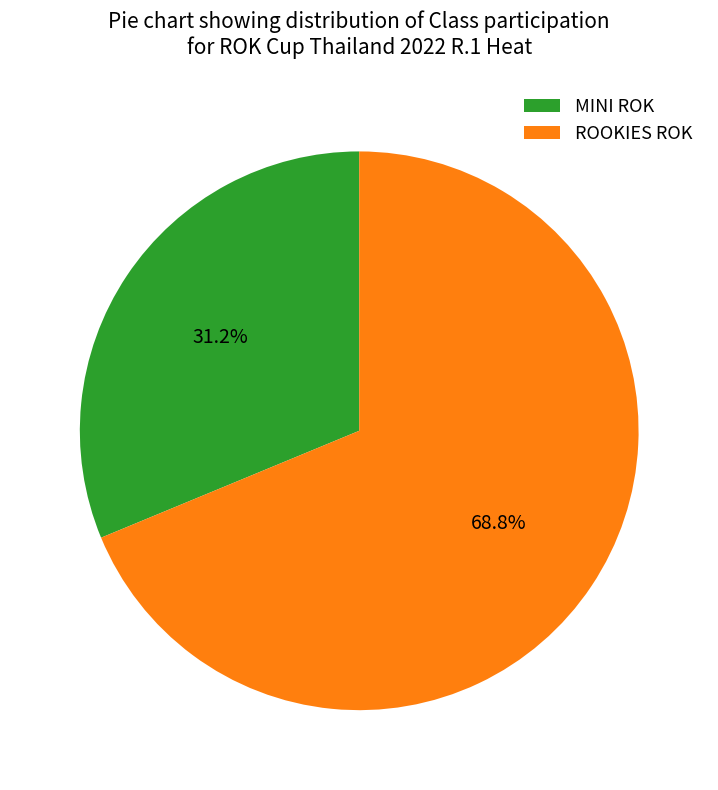

Which slice is the largest?

ROOKIES ROK